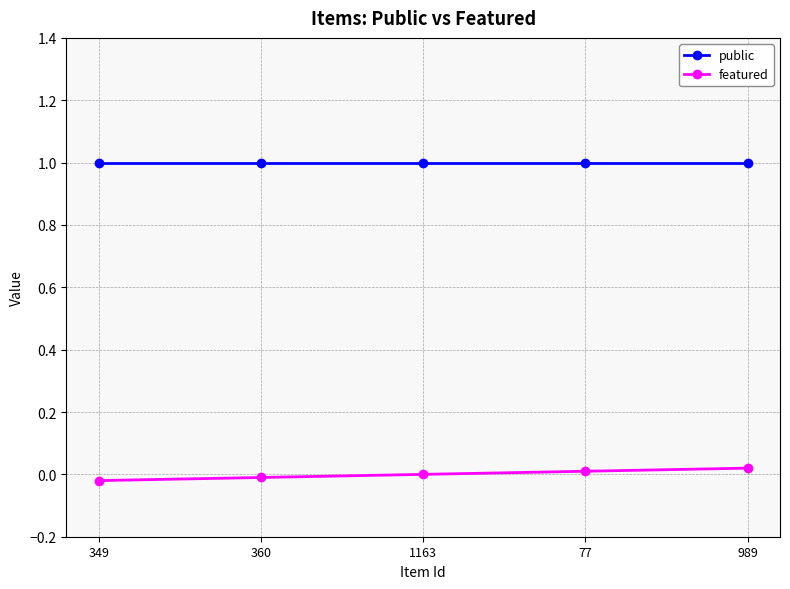

Is this an area chart (filled region under the line)?

No